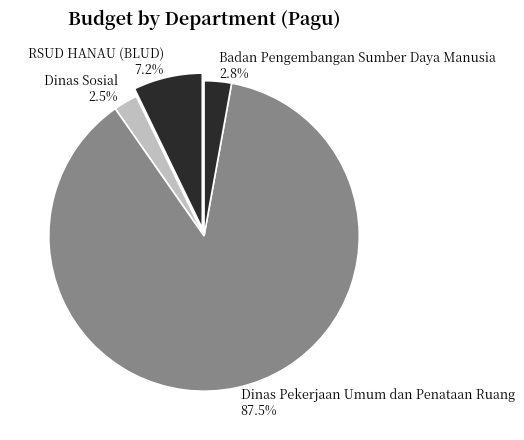

Does any single category account for the majority?

Yes